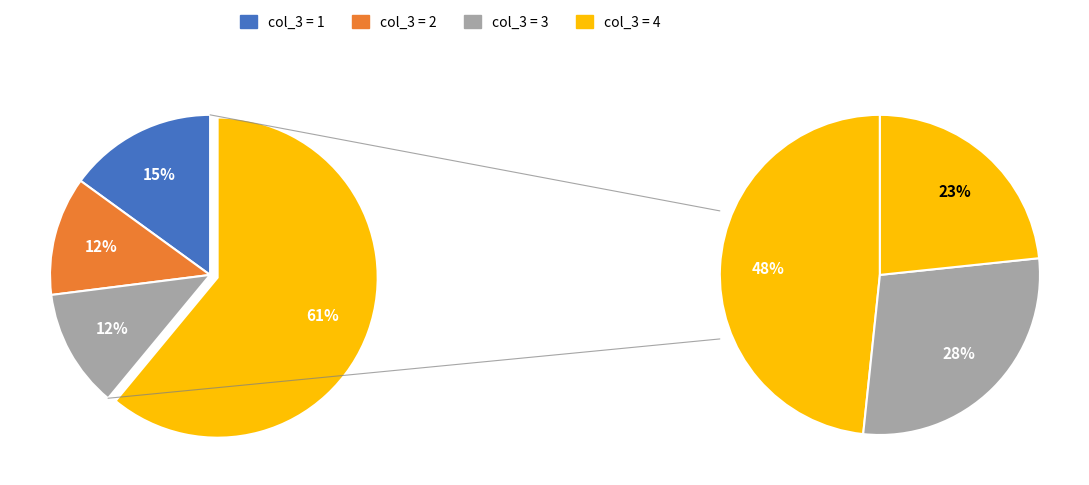

To the nearest percent, what is the difference between the largest and smallest slice percentages?

48%